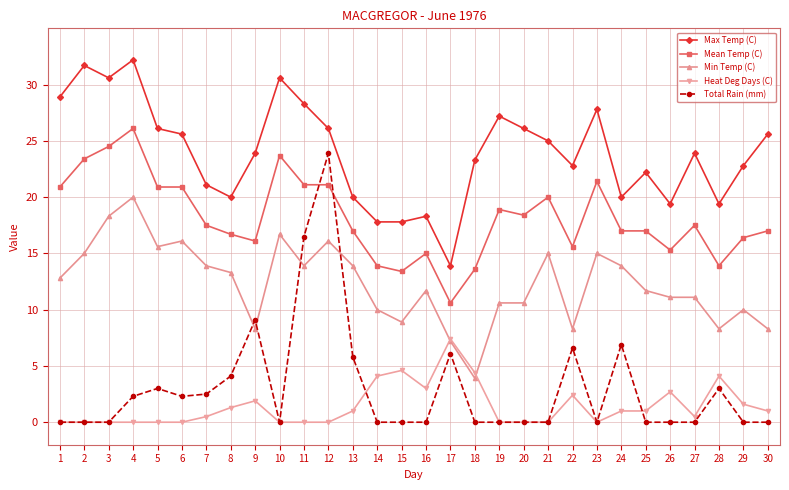

How many data points does each series have?

30